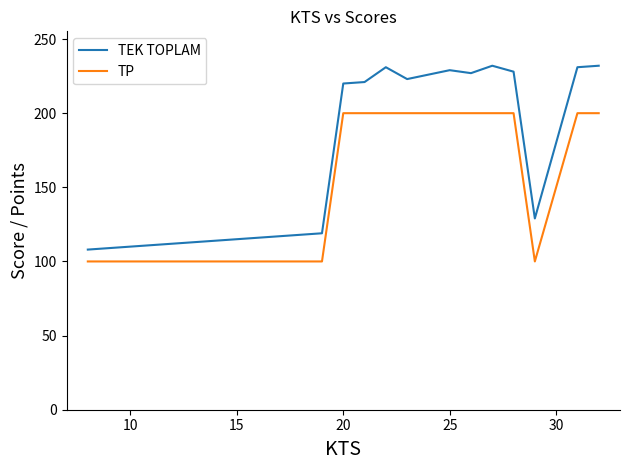

List the series in order of their peak value, lowest first.

TP, TEK TOPLAM